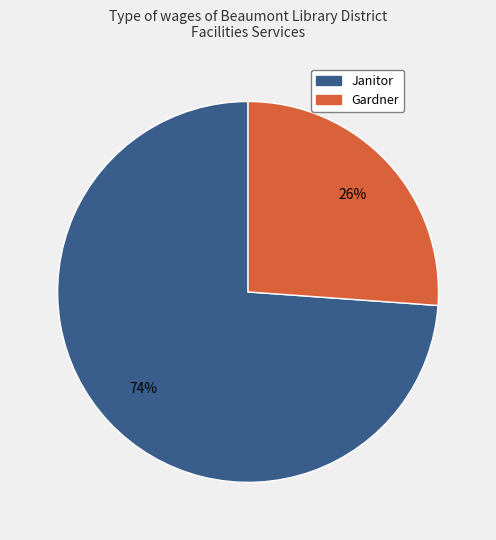

How many slices are in this pie chart?

2